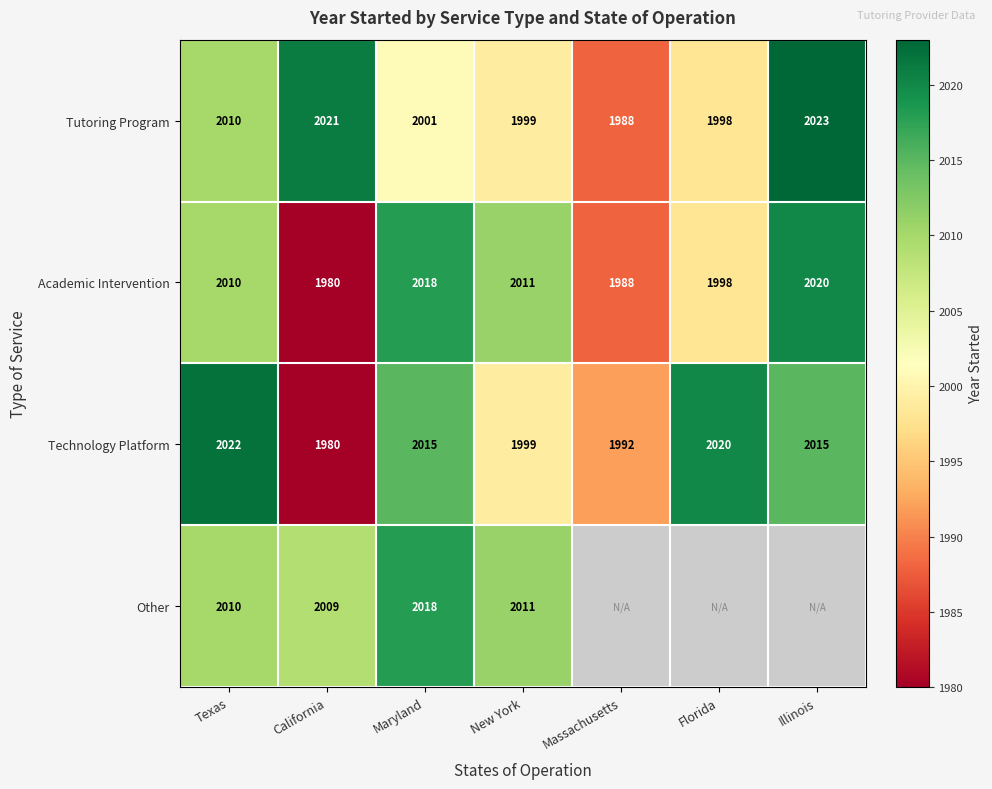

The value of Technology Platform at Florida is 1014. True or false?

False